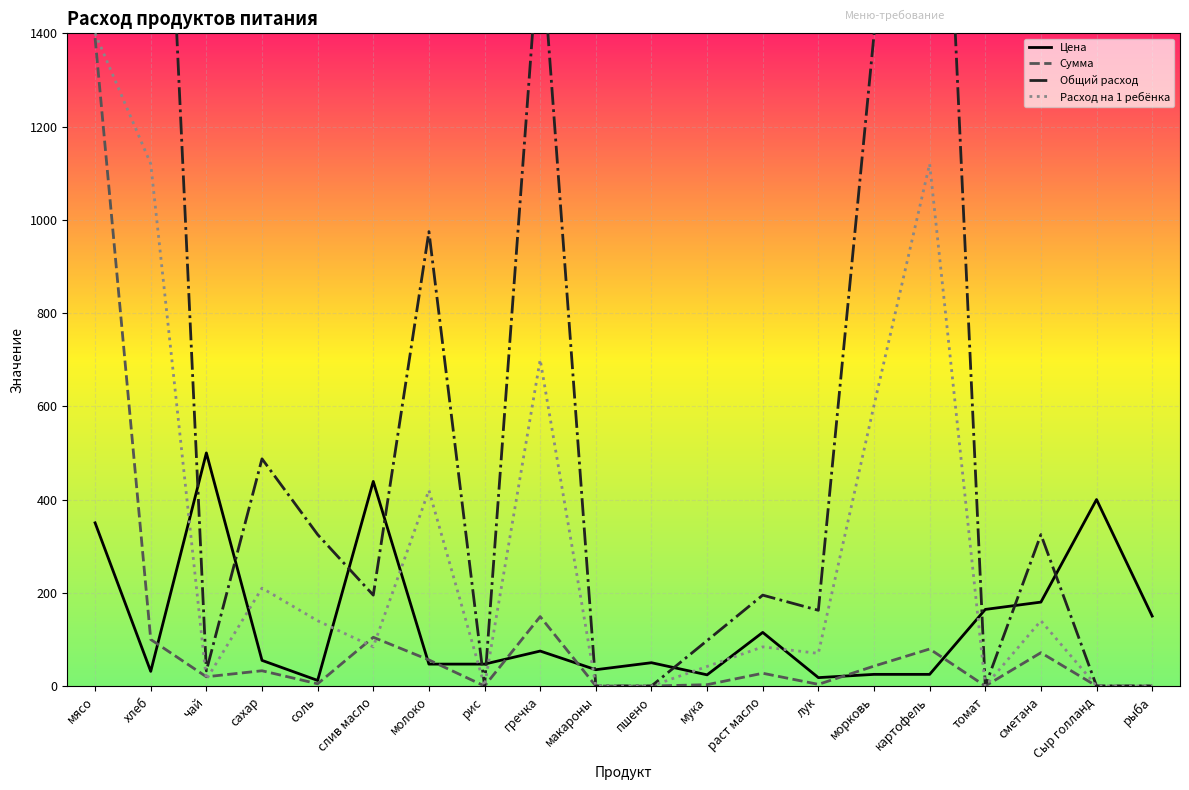

At which category is the sum across all series the highest?

мясо